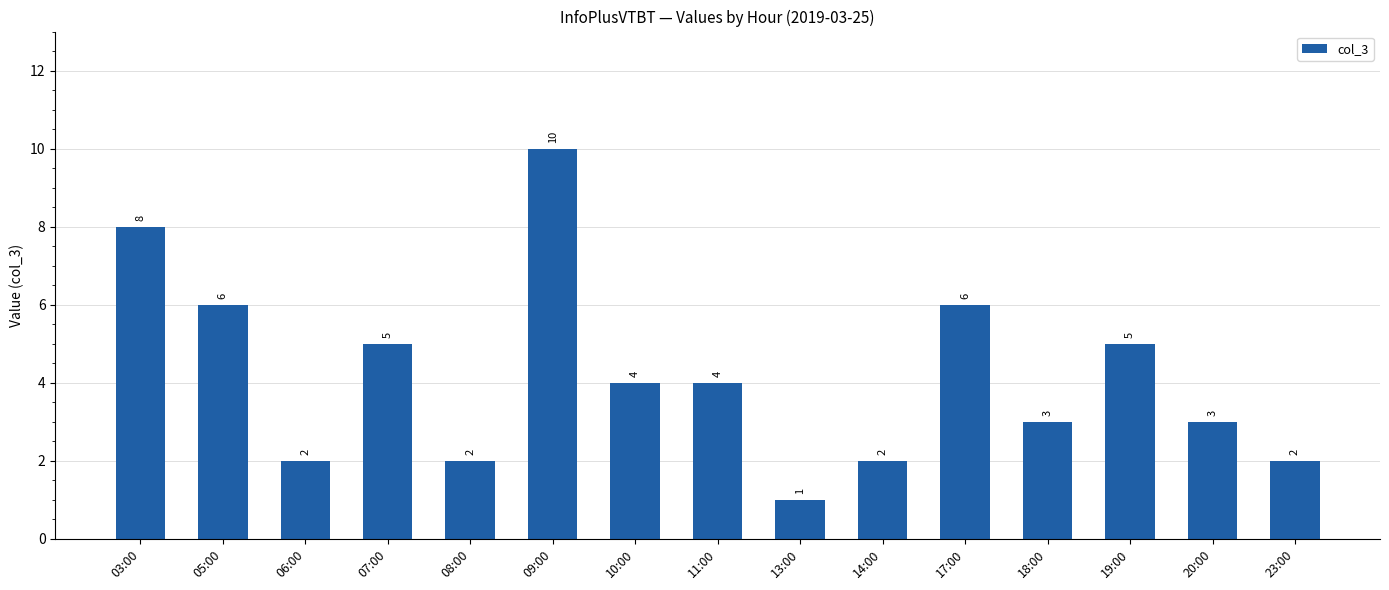

Reading left to right, extract all data points from this chart.

8	6	2	5	2	10	4	4	1	2	6	3	5	3	2